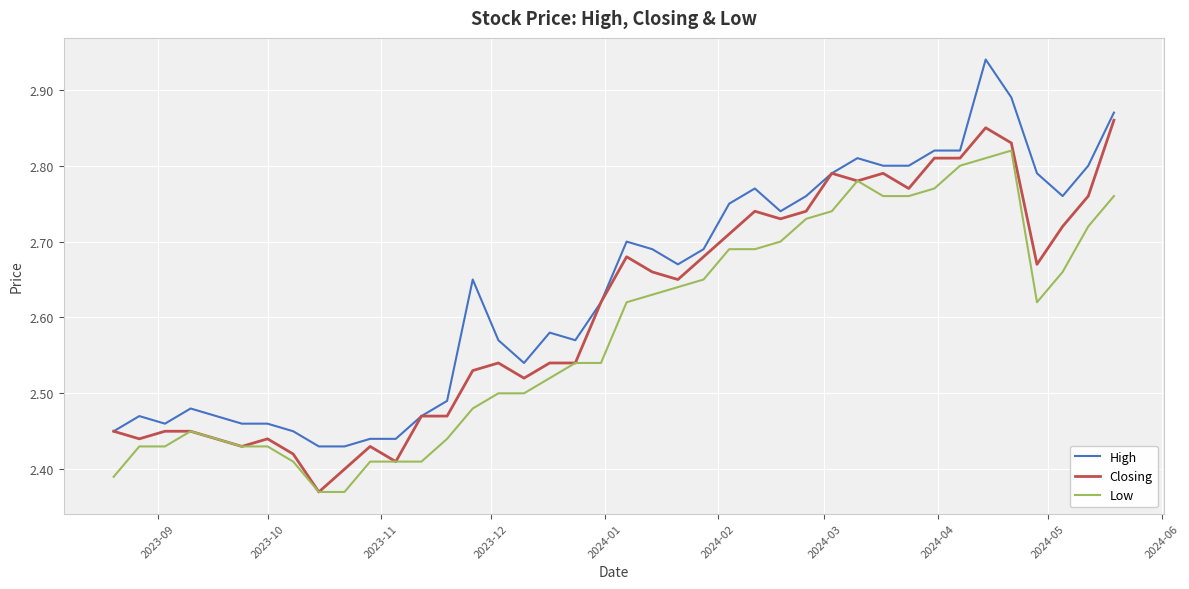

List the series in order of their overall mean, highest first.

High, Closing, Low